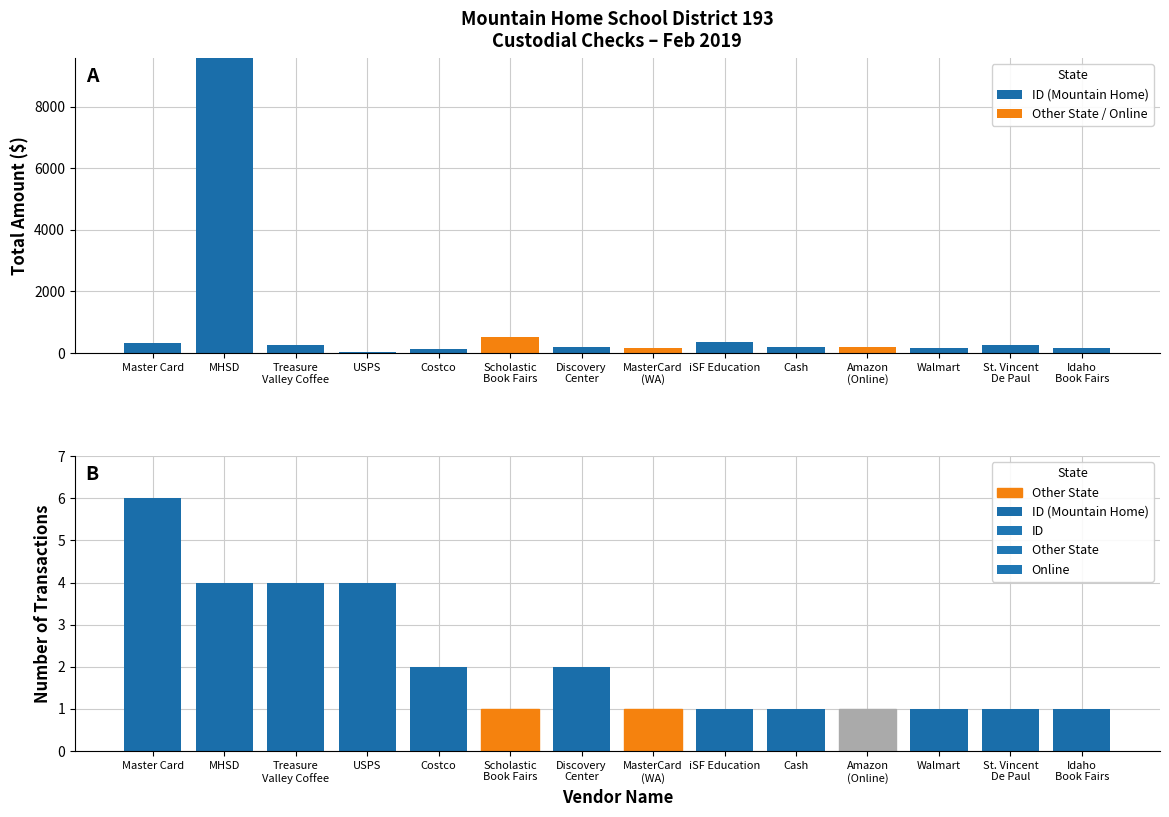

True or false: ID (Mountain Home) has a value of 1.0 at iSF Education.

True